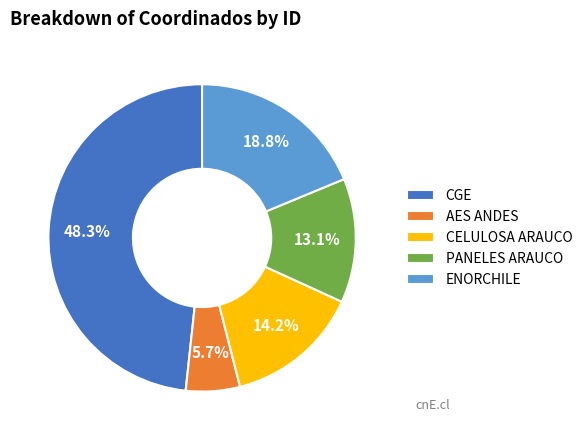

Does PANELES ARAUCO account for over 50% of the chart?

No